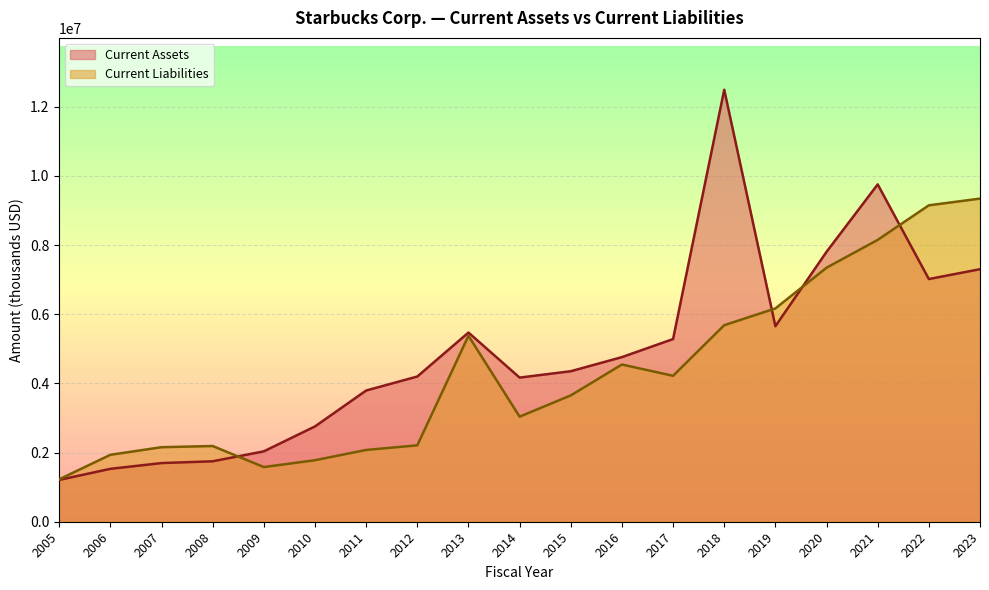

Is the value of Current Assets at 2021 greater than the value of Current Liabilities at 2017?

Yes